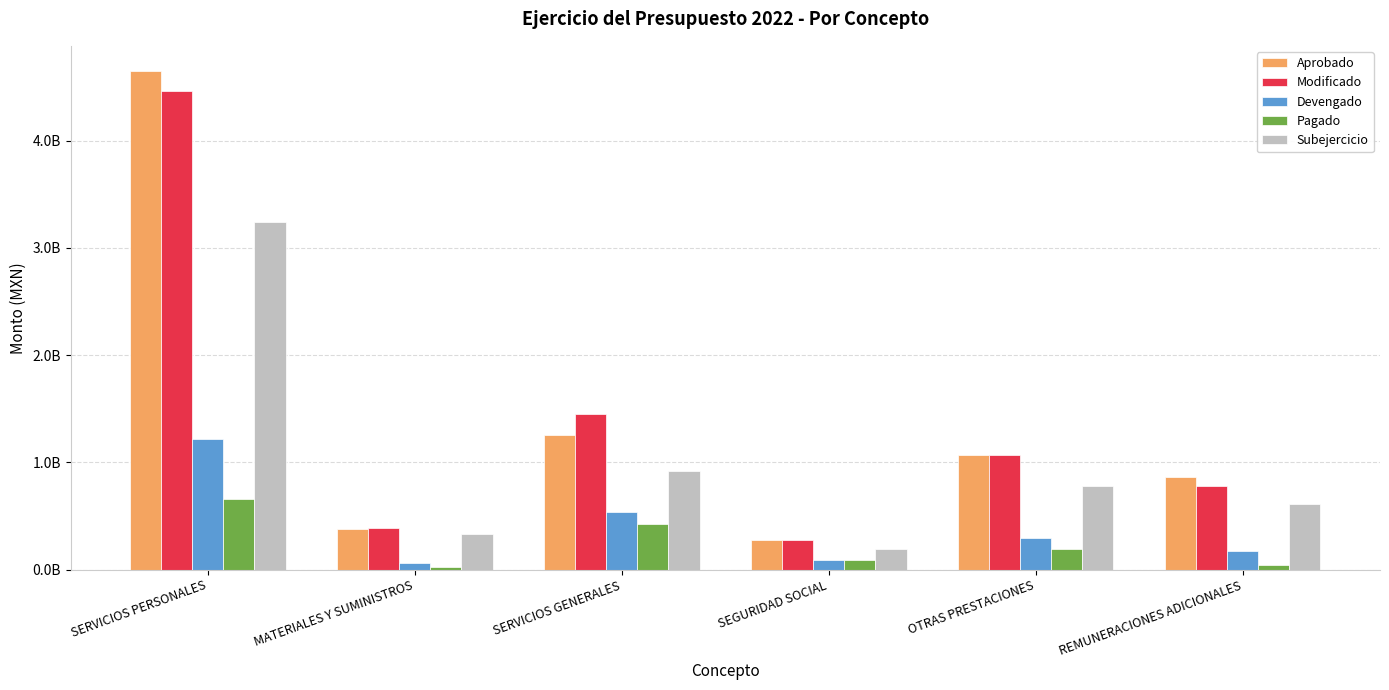

True or false: Devengado has a value of 534492409.3 at SERVICIOS GENERALES.

True